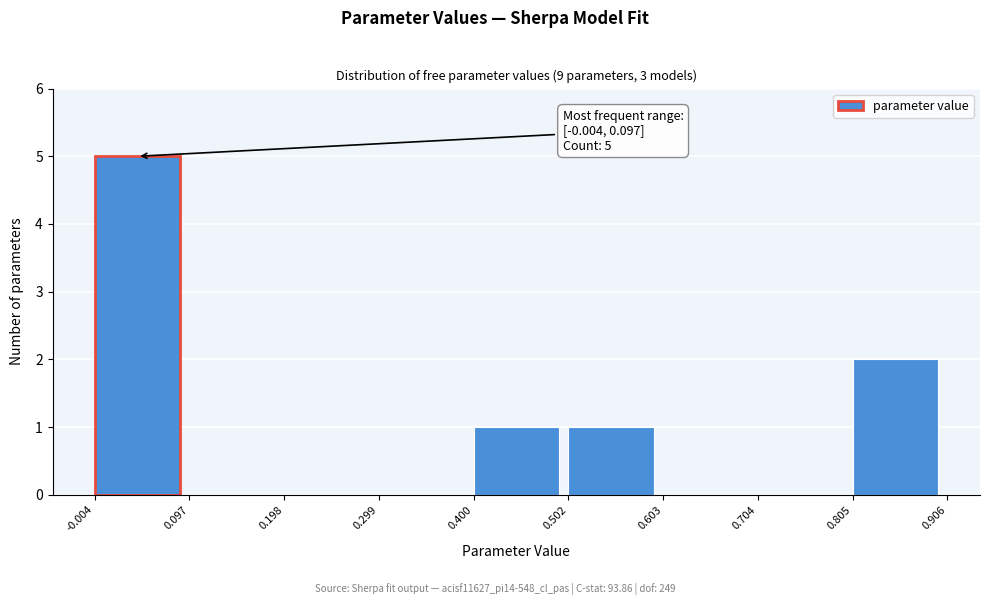

Over which range of the x-axis is the bar tallest?

-0.004 to 0.097